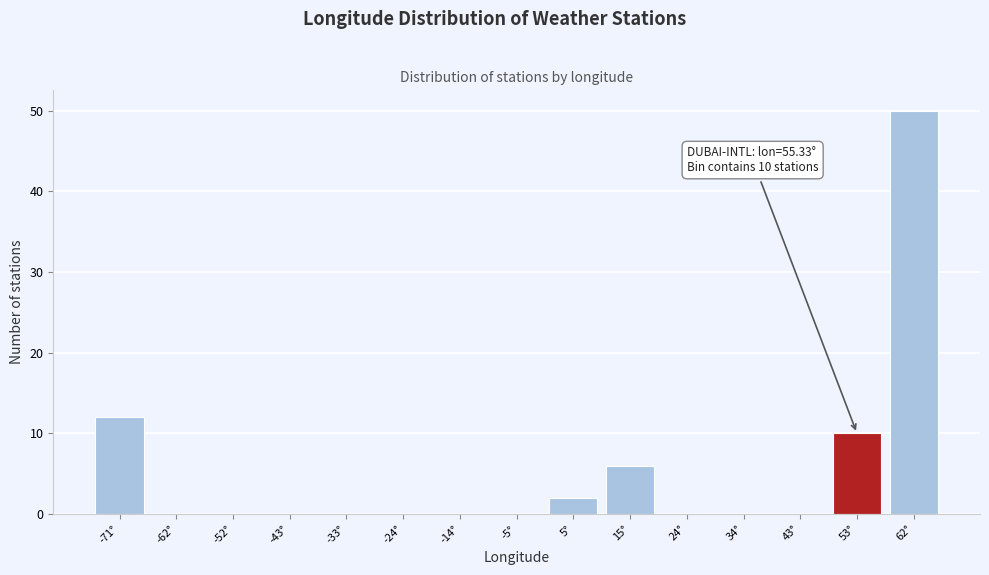

Reading left to right, list all the values displayed in this chart.

-71°=12	-62°=0	-52°=0	-43°=0	-33°=0	-24°=0	-14°=0	-5°=0	5°=2	15°=6	24°=0	34°=0	43°=0	53°=10	62°=50